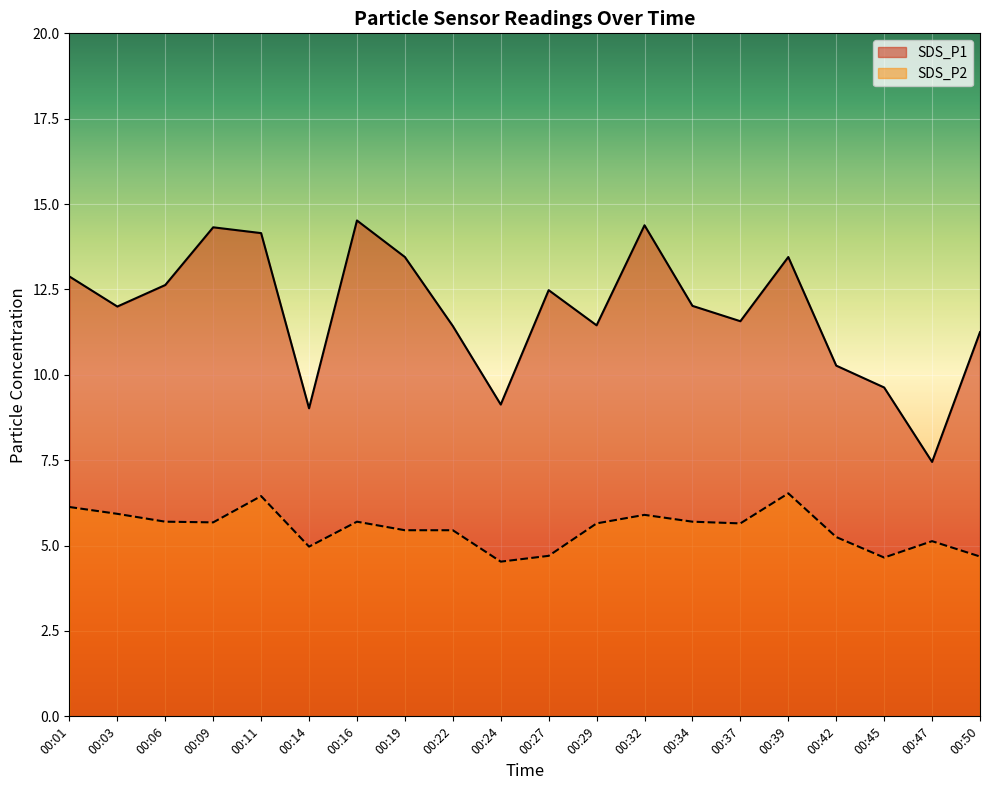

Rank the series by their average value, from lowest to highest.

SDS_P2, SDS_P1